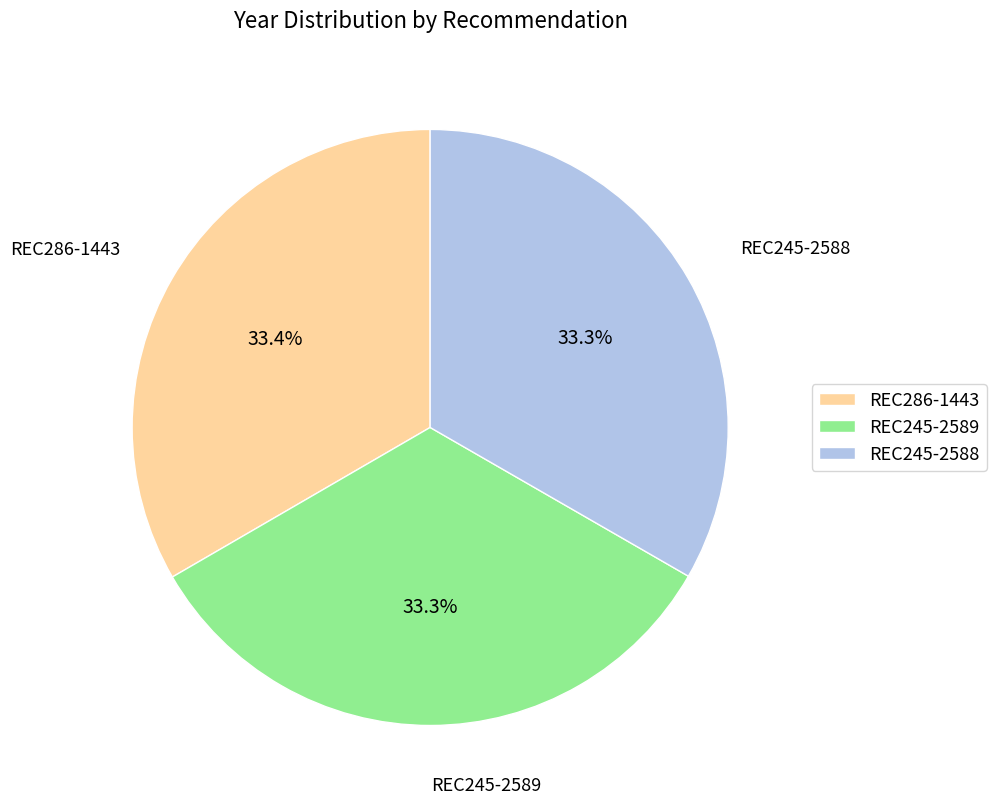

What is the ratio of the value at REC245-2589 to the value at REC245-2588?

1.0